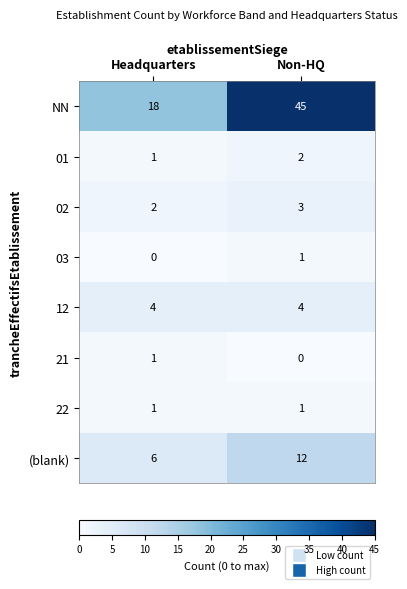

Which label corresponds to the largest value in the chart?

Non-HQ